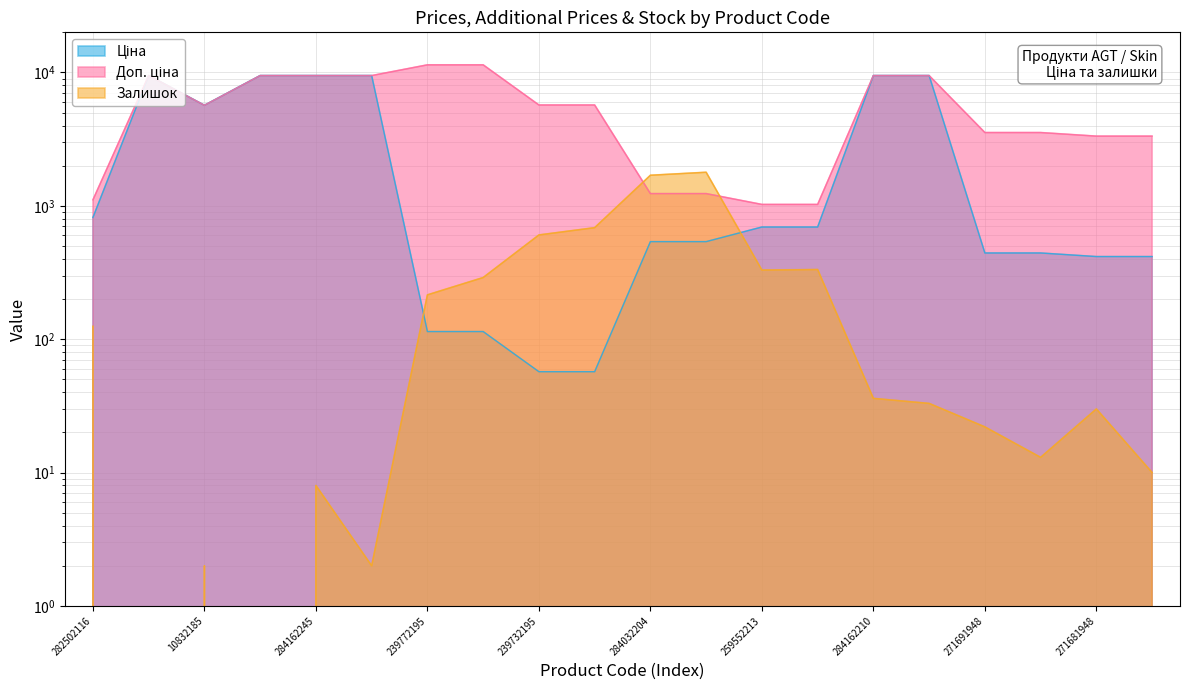

The value of Залишок at 271681942 is 10.0. True or false?

True